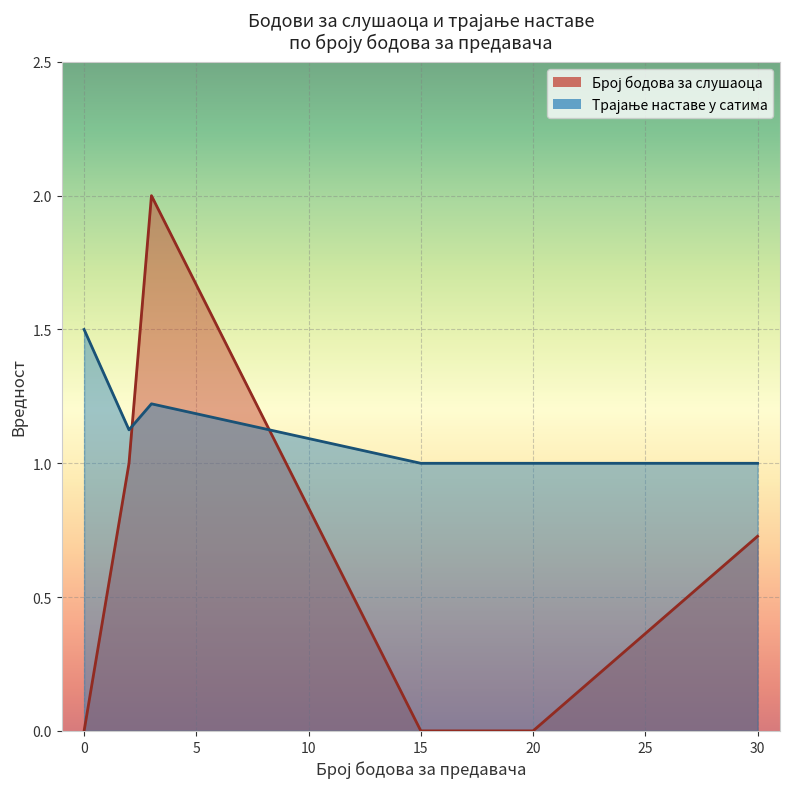

At which category is the sum across all series the highest?

3